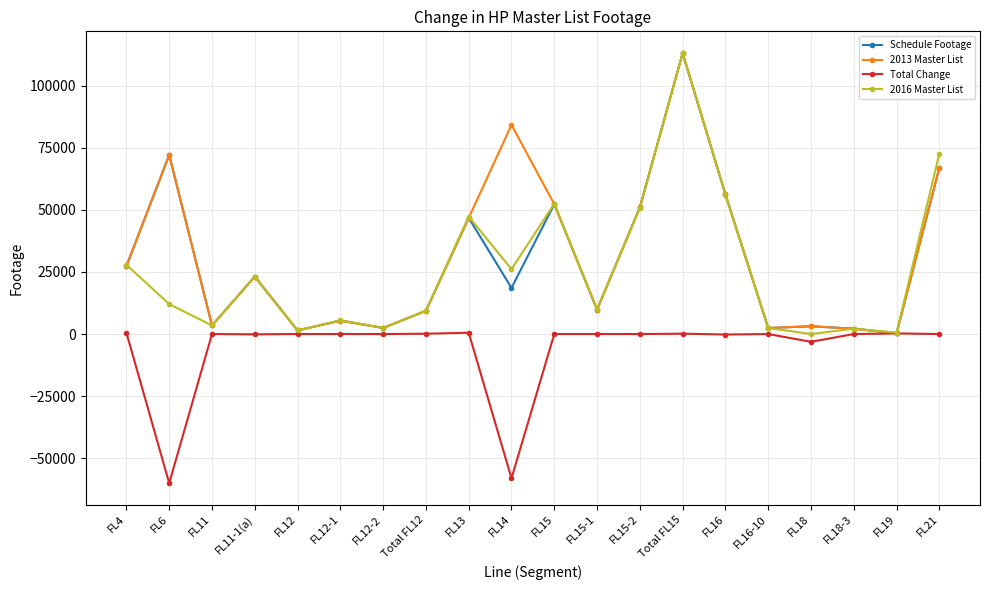

True or false: Total Change has a value of -4.0 at FL11.

True